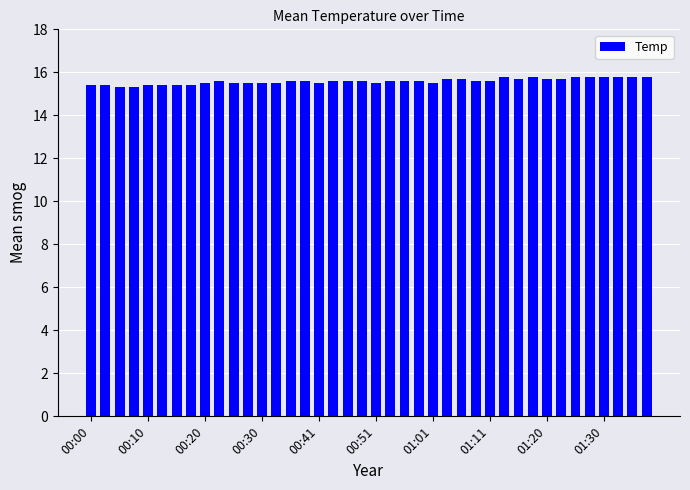

What is the greatest value displayed?

15.8